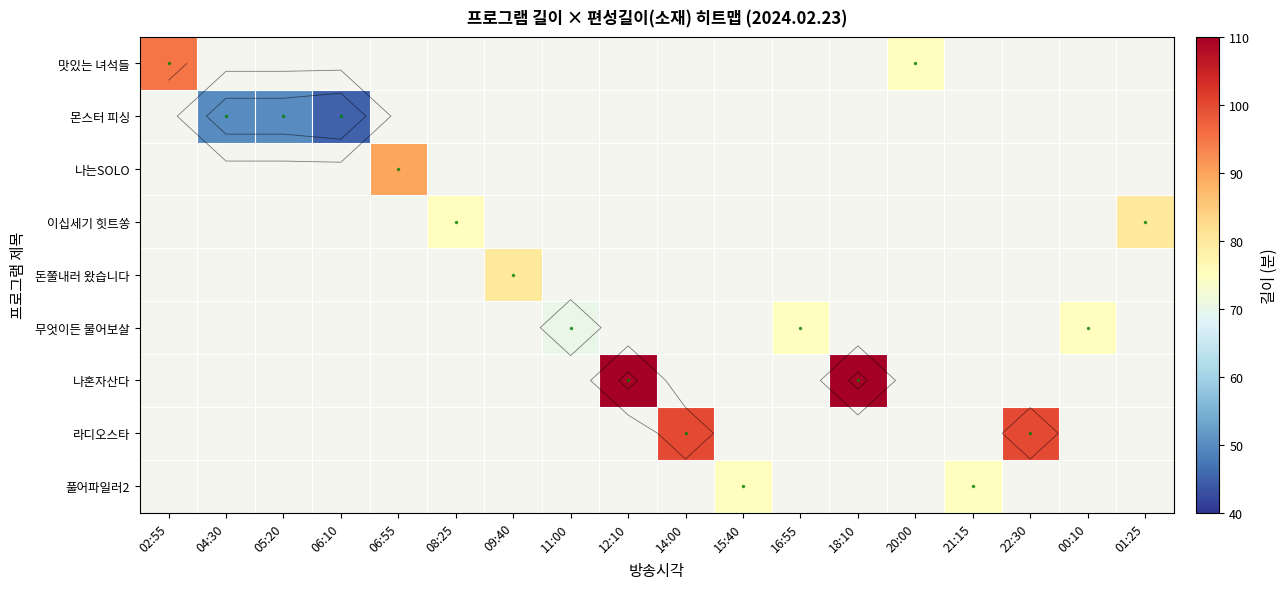

How many categories are shown in the chart?

18